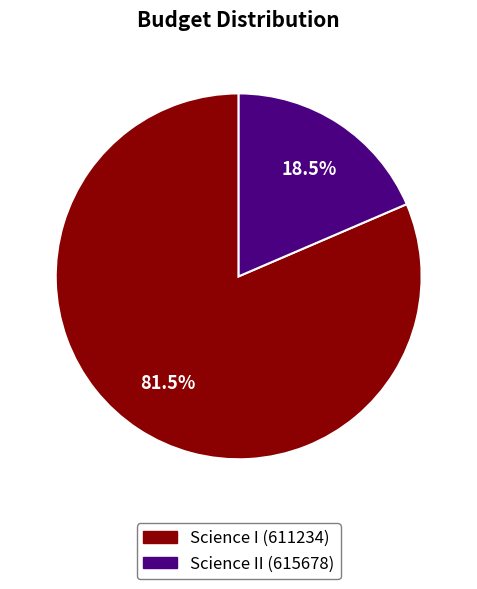

True or false: Science II (615678) accounts for 26% of the total.

False